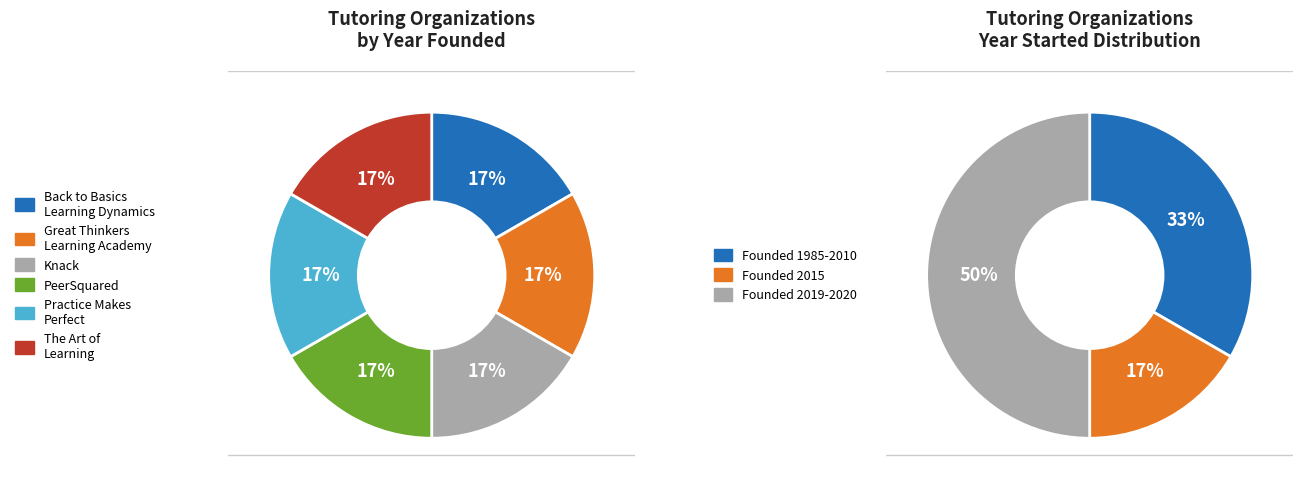

Is there any slice that represents more than half of the pie?

No